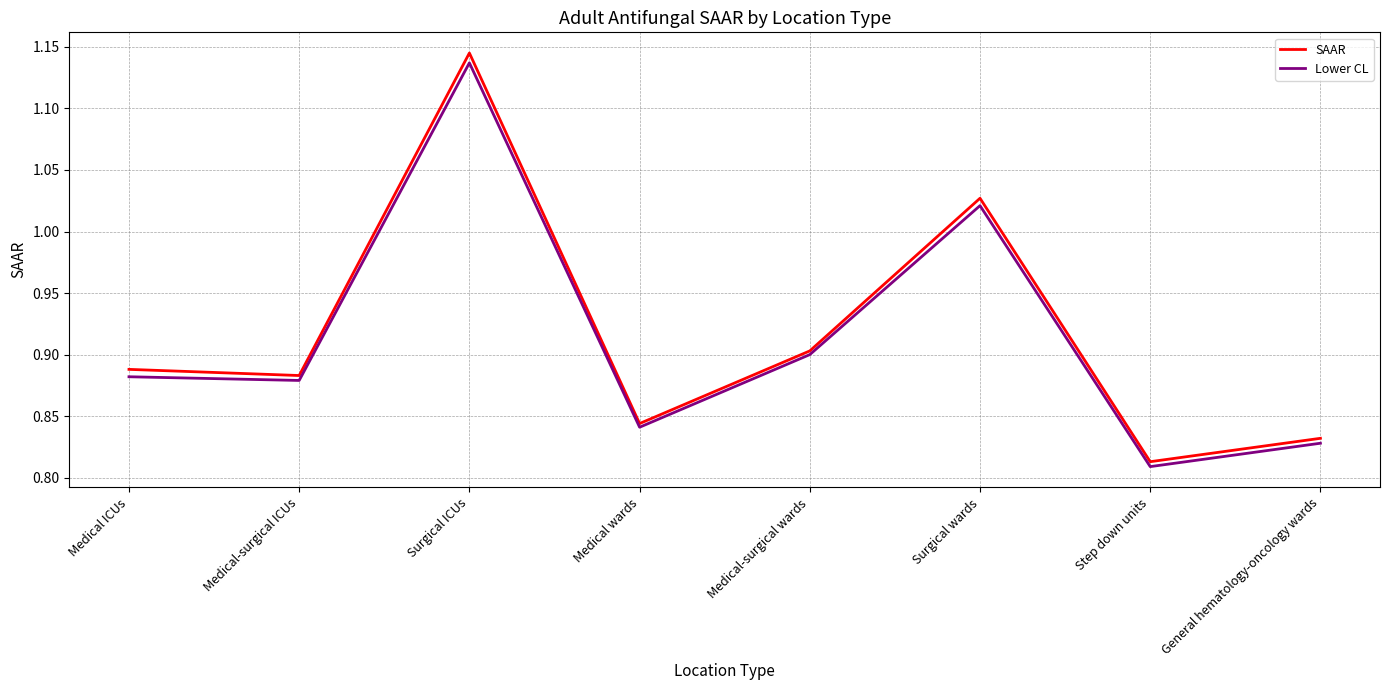

At which category does SAAR reach its first local valley?

Medical-surgical ICUs